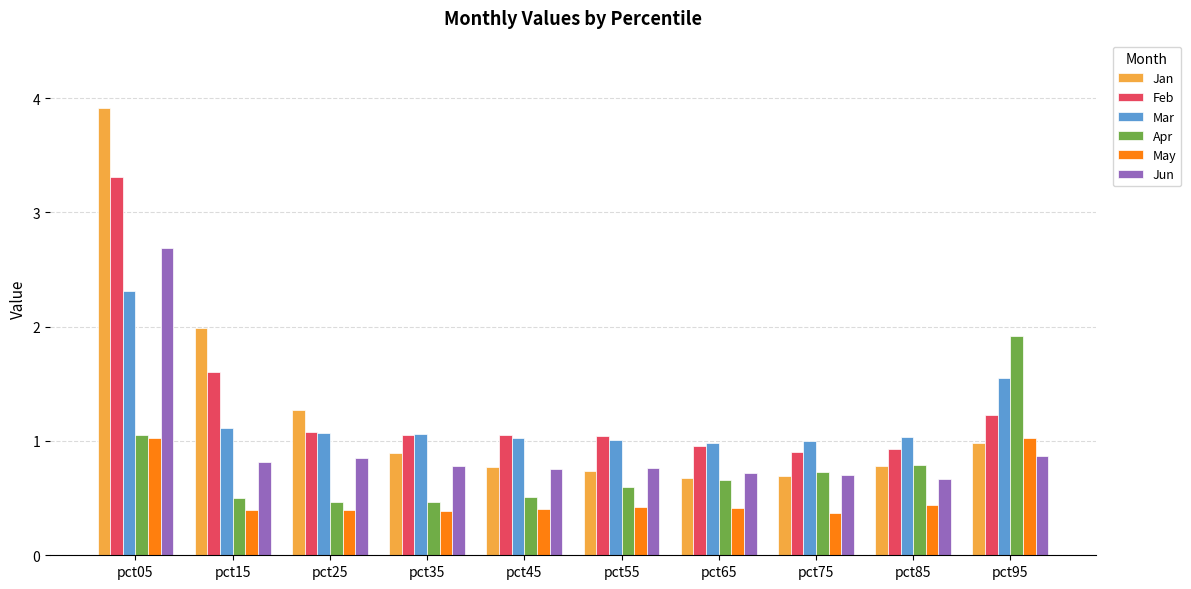

What is the sum of all Jan values?

12.7